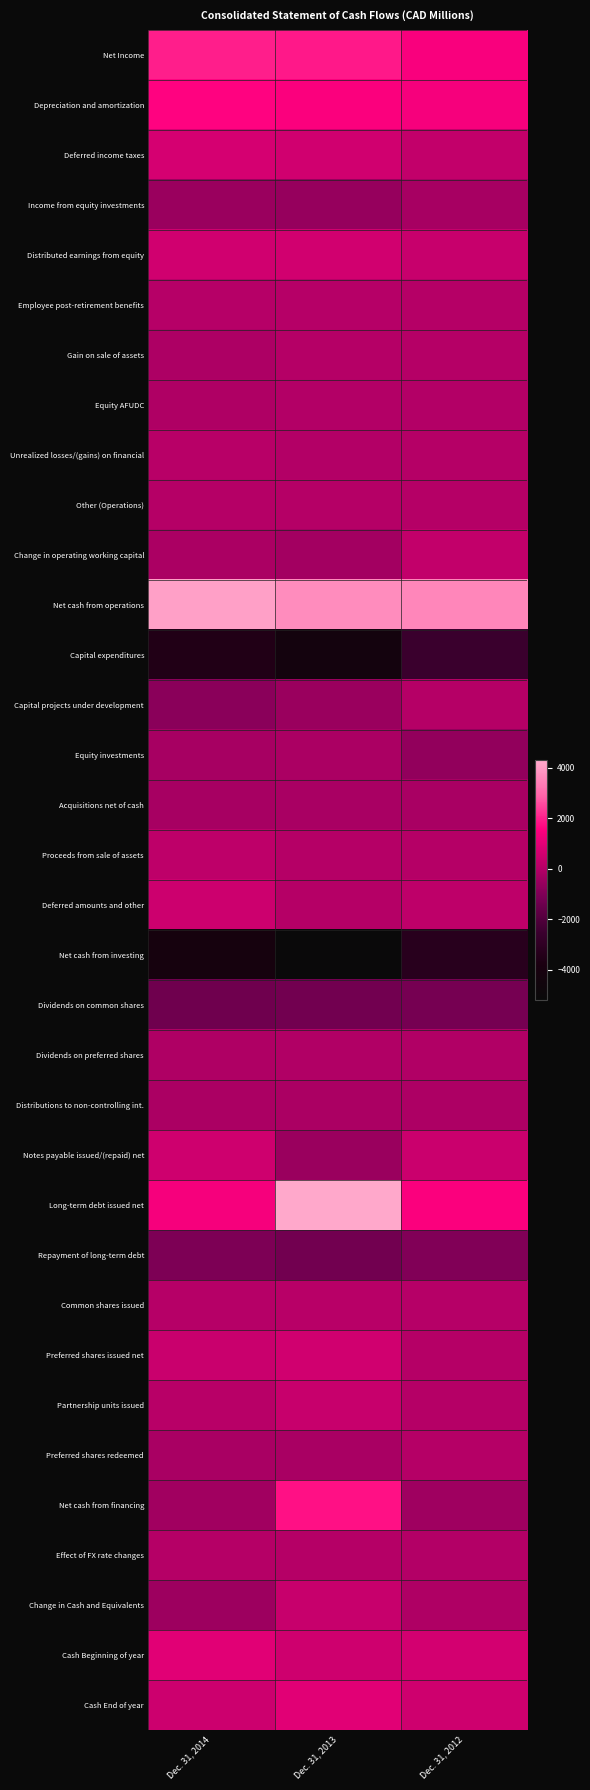

At which category is the sum across all series the highest?

Dec. 31, 2013